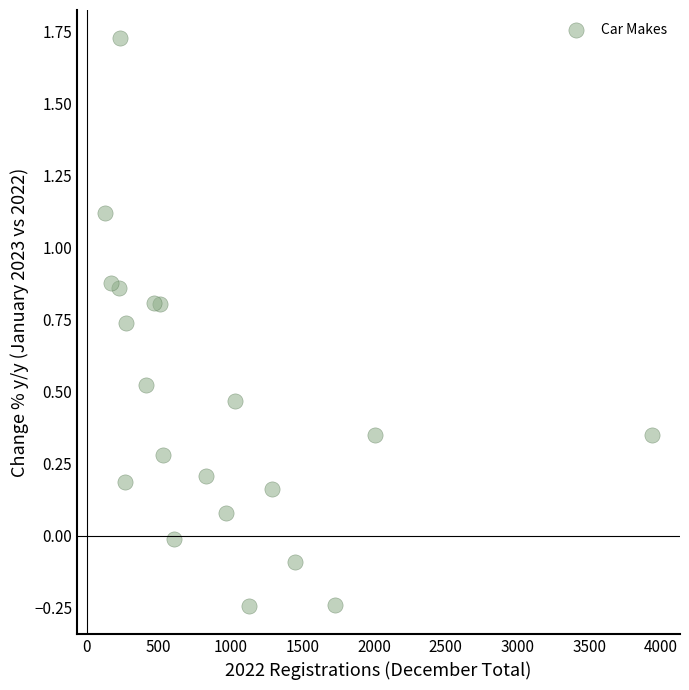

What is the range of X values (max minus min)?

3813.0